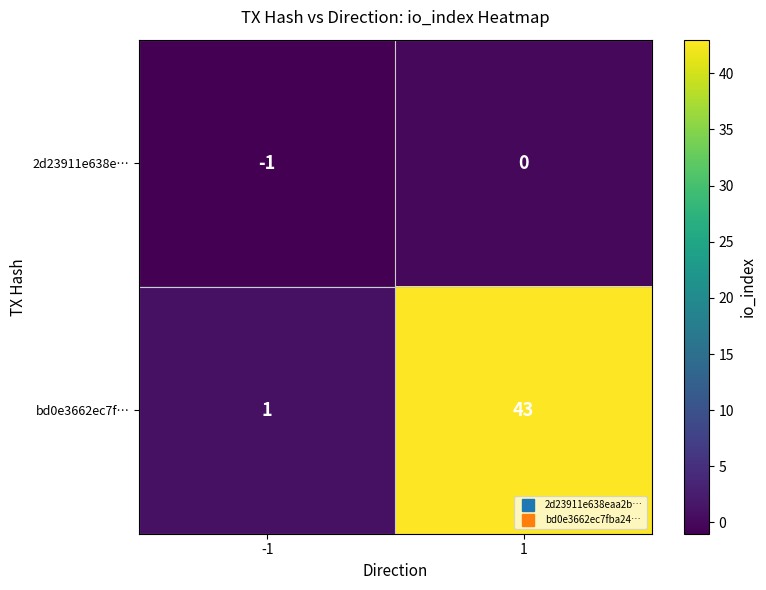

True or false: 2d23911e638e… has a value of 0 at 1.

True